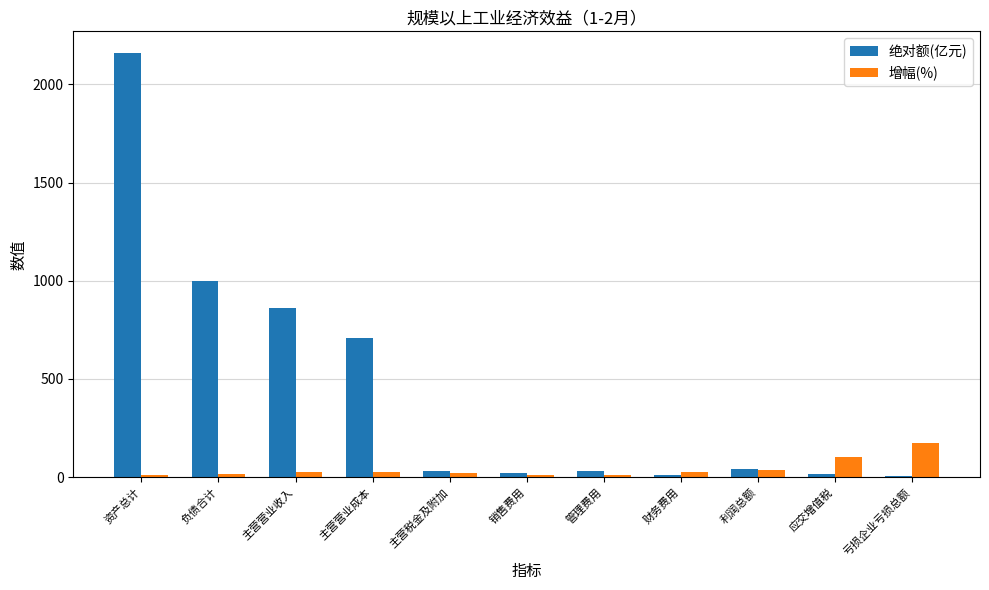

Count the number of data series in this chart.

2